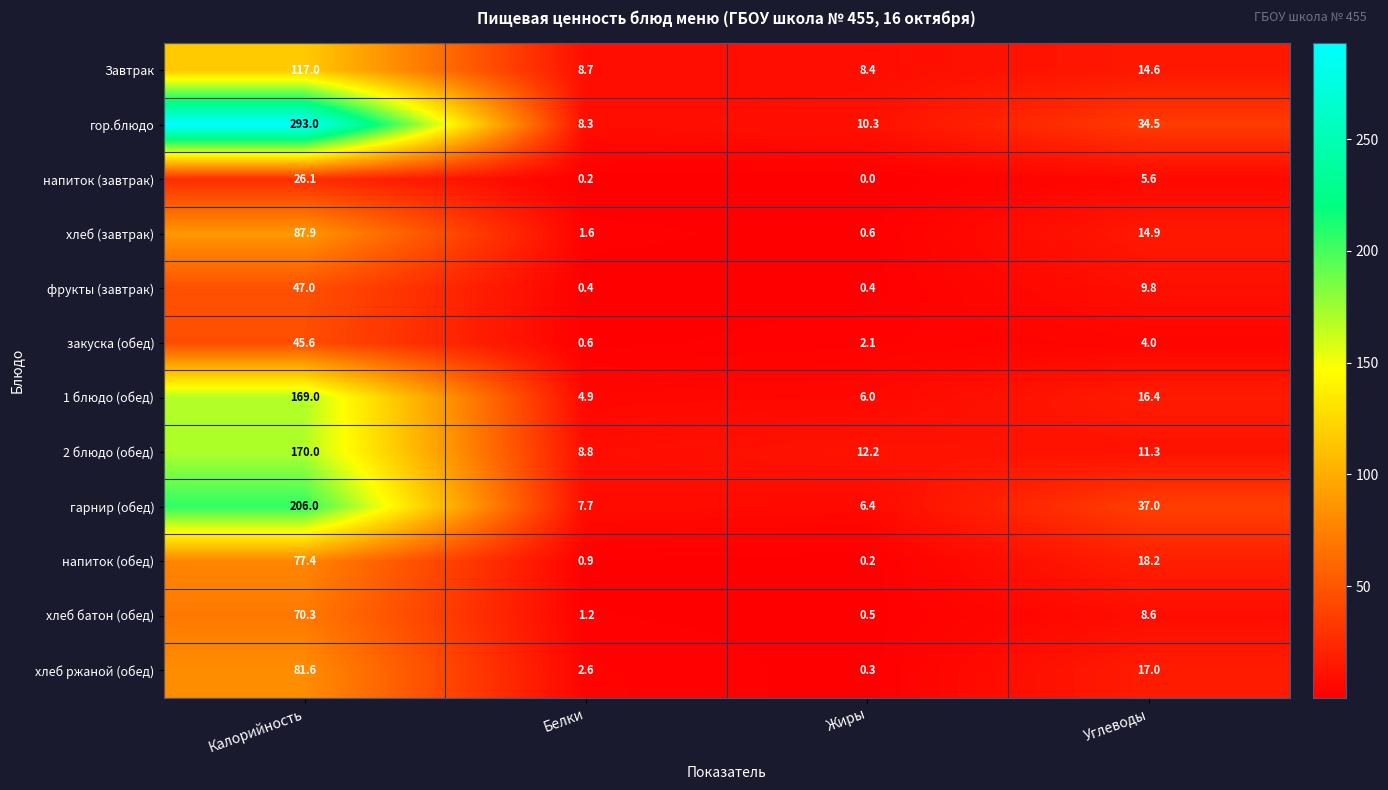

What is the difference between the напиток (обед) values at Жиры and Углеводы?

18.0